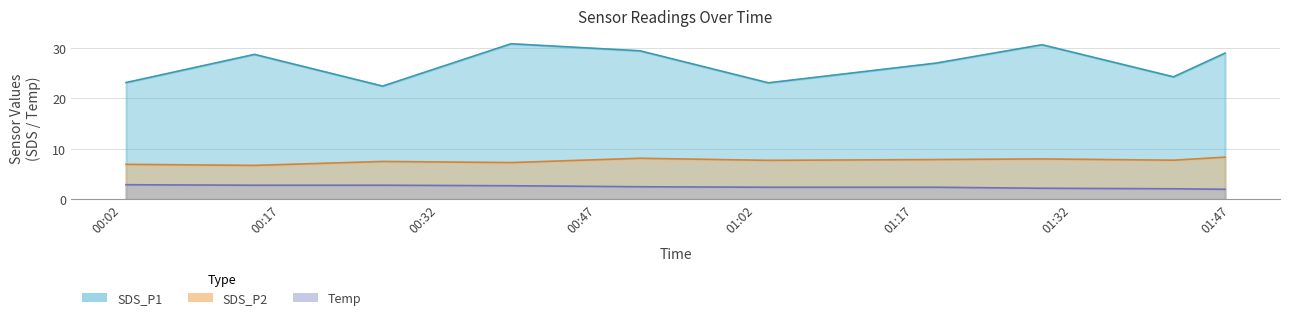

Does the chart display data point markers on the line(s)?

No